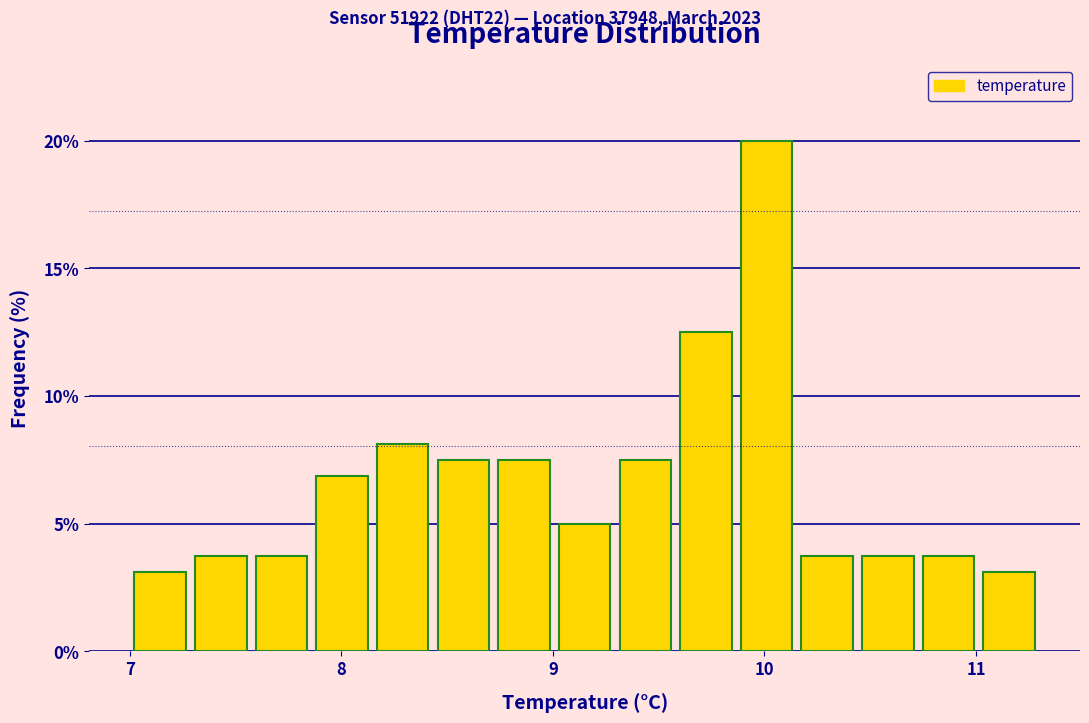

Read against the x-axis, roughly where is the centre of the tallest bar?

10.0